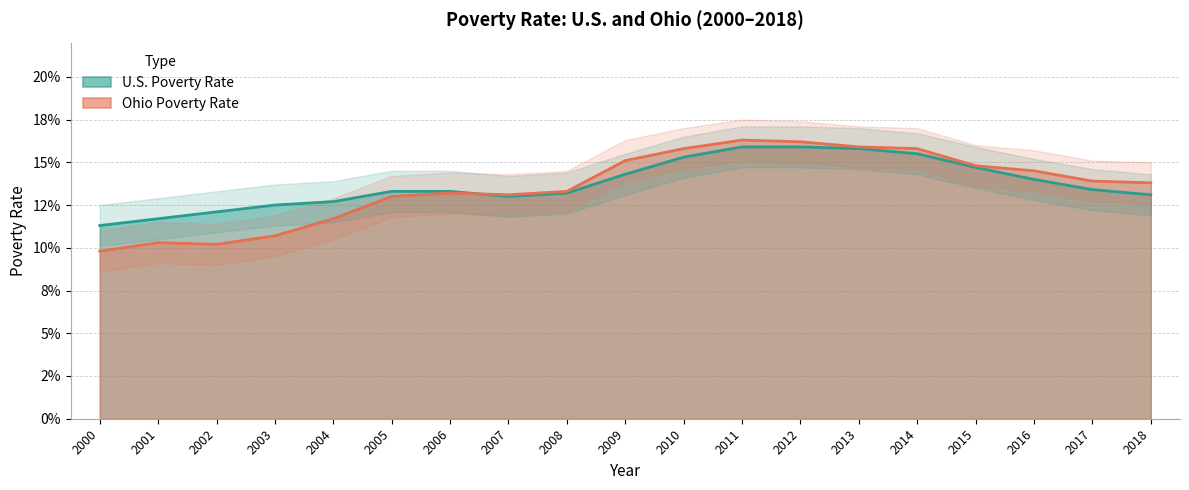

How many times do U.S. Poverty Rate and Ohio Poverty Rate cross each other?

1